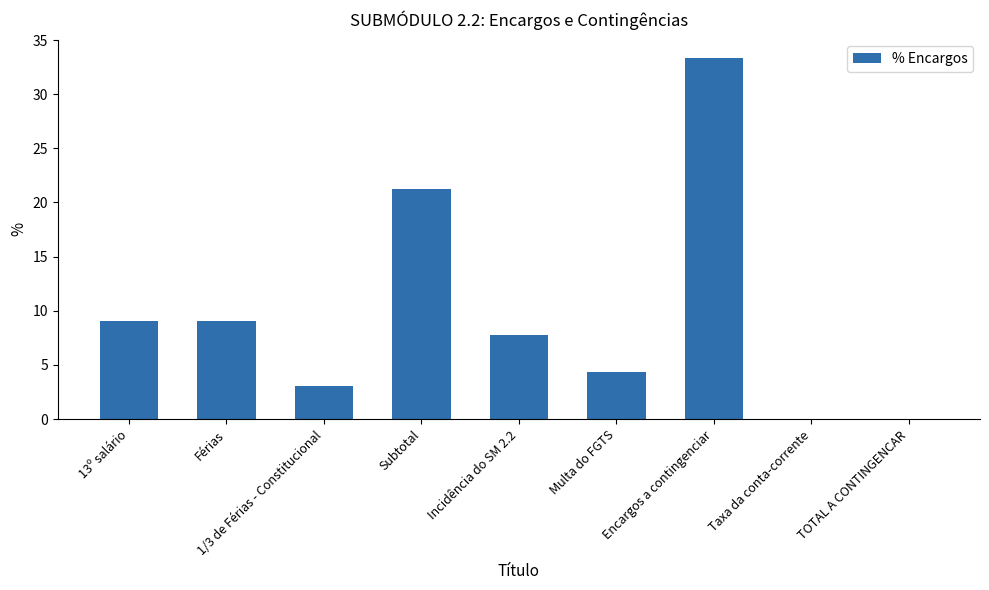

What is the sum of the values at 13º salário and Incidência do SM 2.2?

16.9